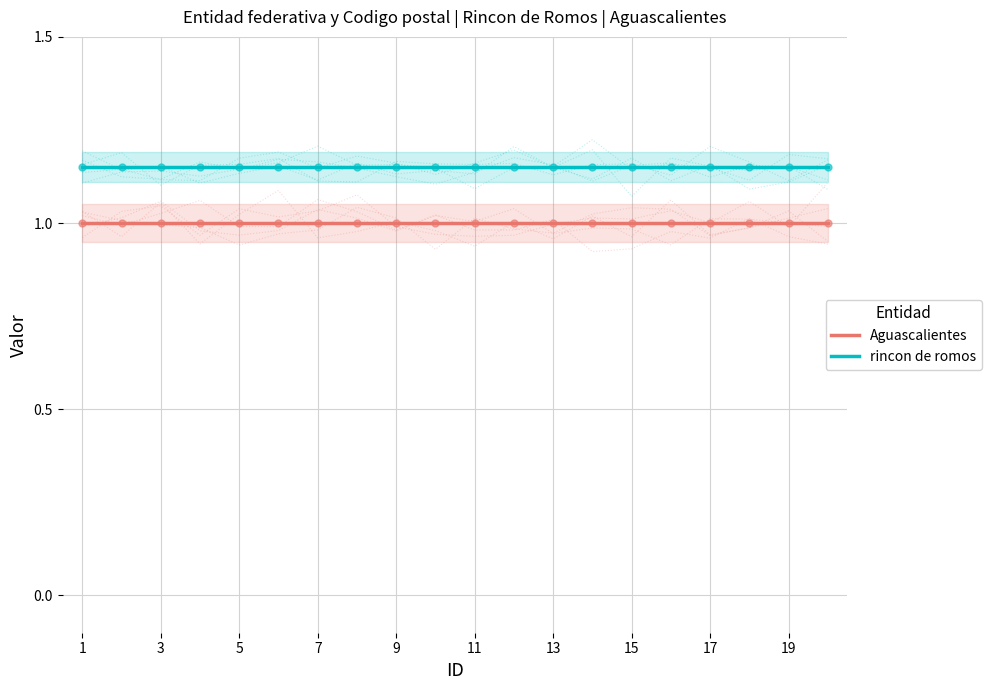

What are all the series names shown in the legend?

Aguascalientes, rincon de romos